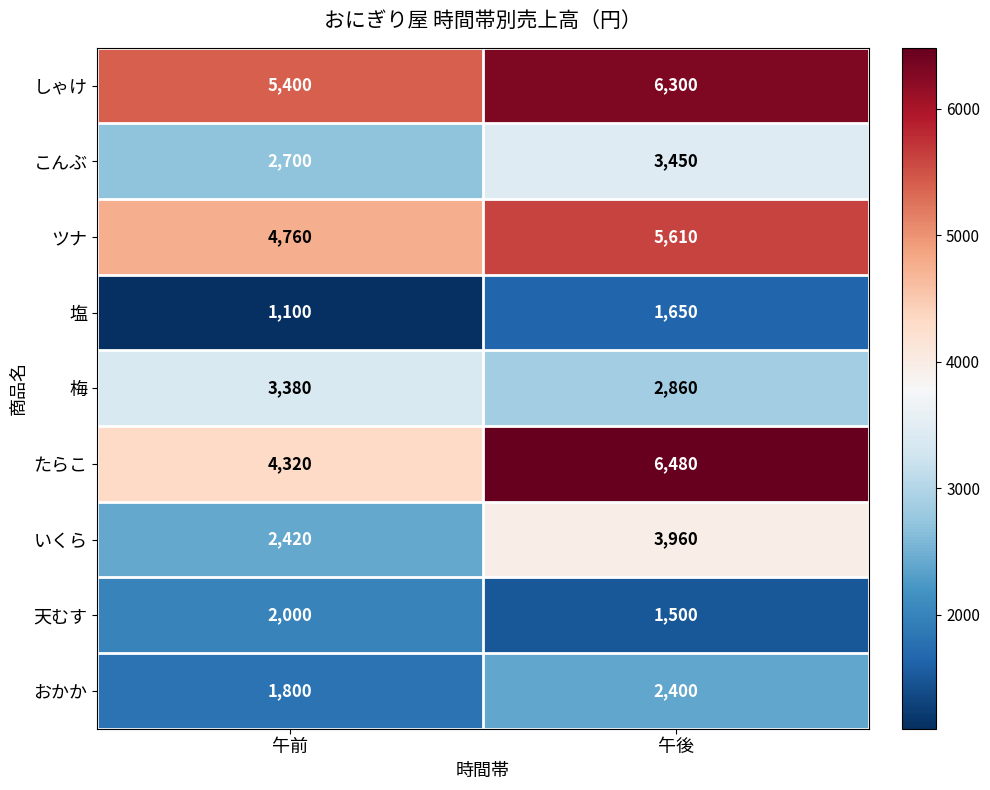

Rank the series by their maximum value, from highest to lowest.

たらこ, しゃけ, ツナ, いくら, こんぶ, 梅, おかか, 天むす, 塩